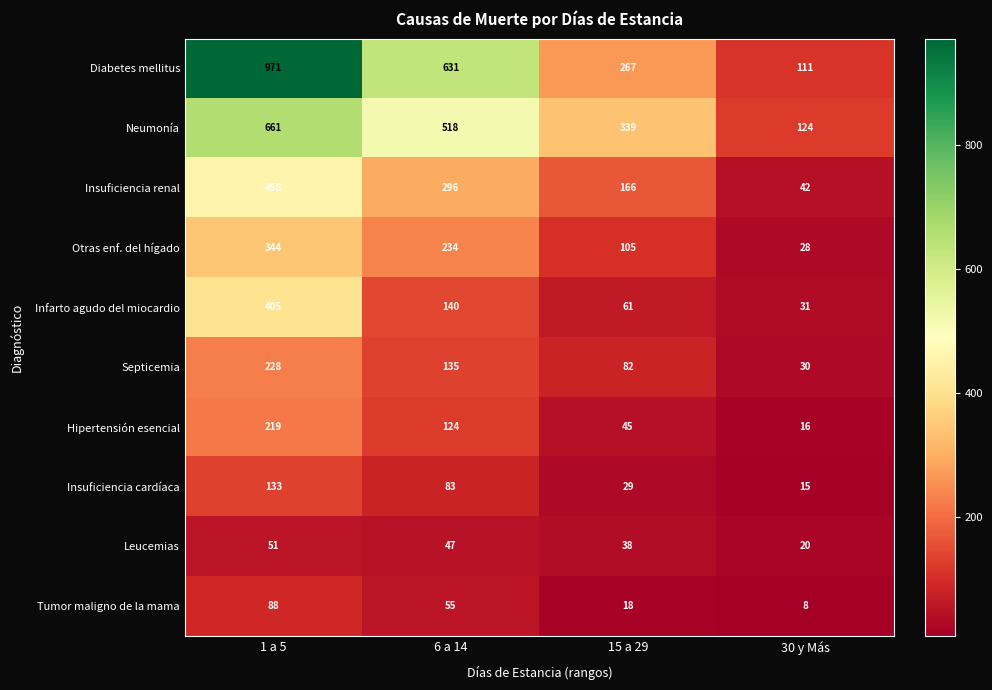

Count the number of categories in the chart.

4